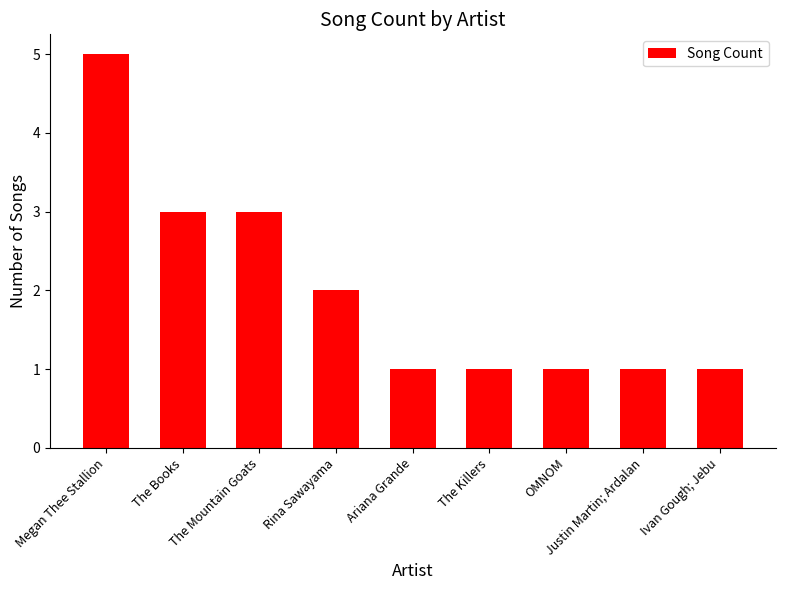

What is the difference between the maximum and minimum values?

4